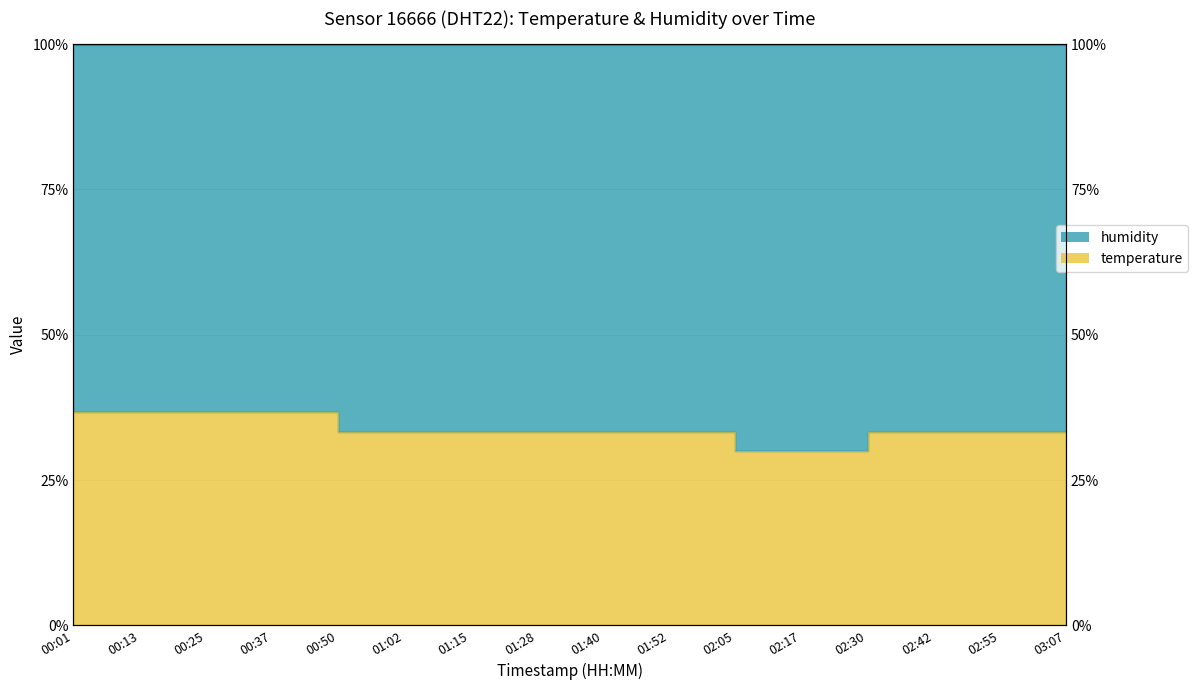

What value does the data have at 01:28?

33.3